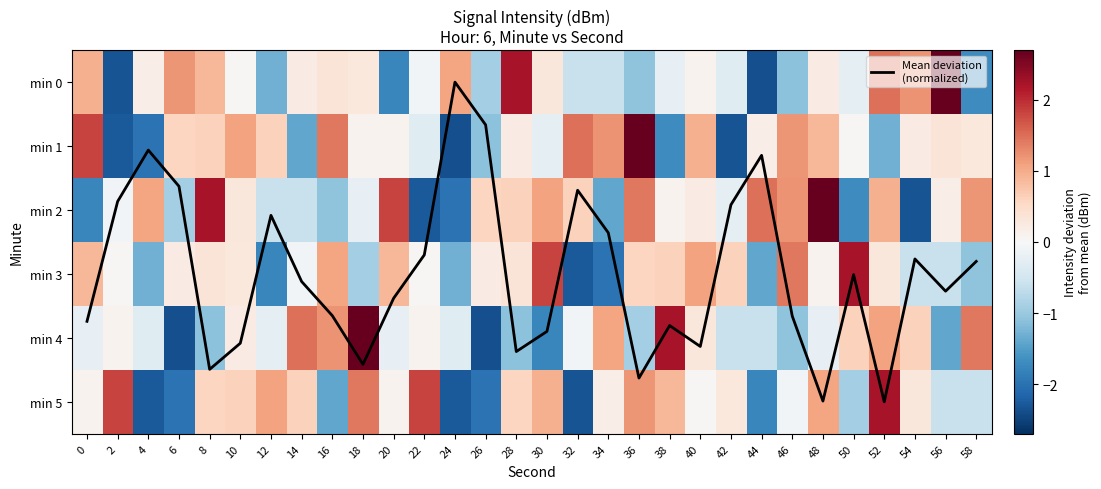

List the series in order of their peak value, highest first.

Mean deviation
(normalized), min 0, min 1, min 2, min 4, min 3, min 5